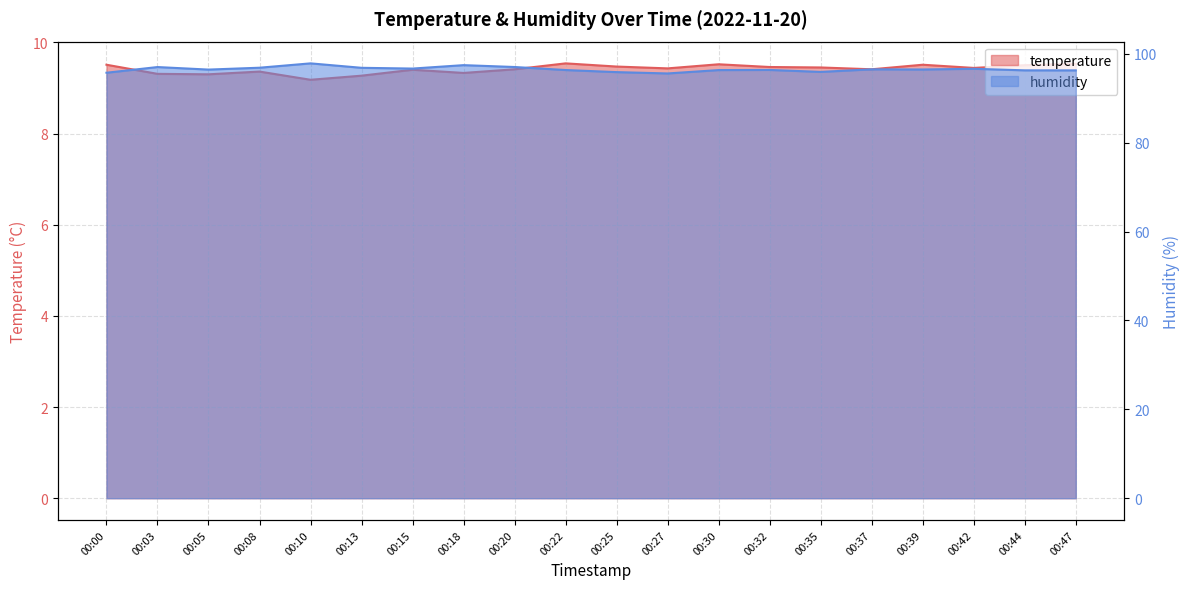

Where is the first local minimum for humidity?

00:05